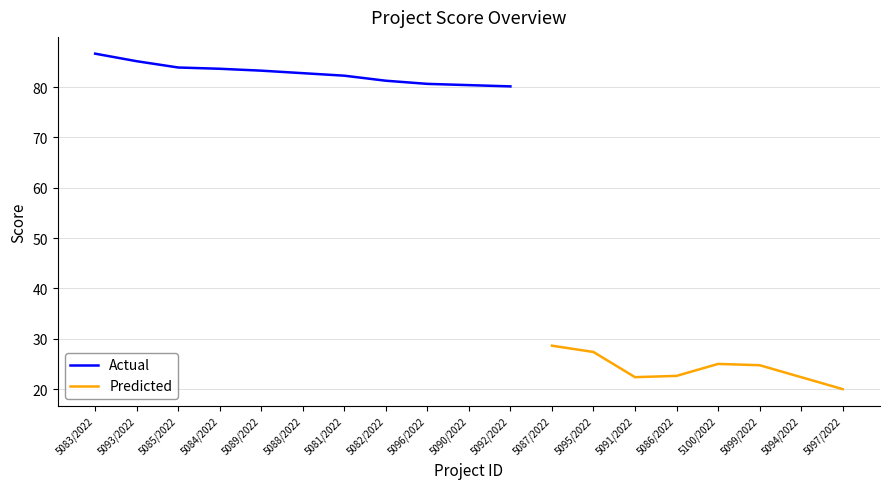

What is the greatest value displayed?

86.6